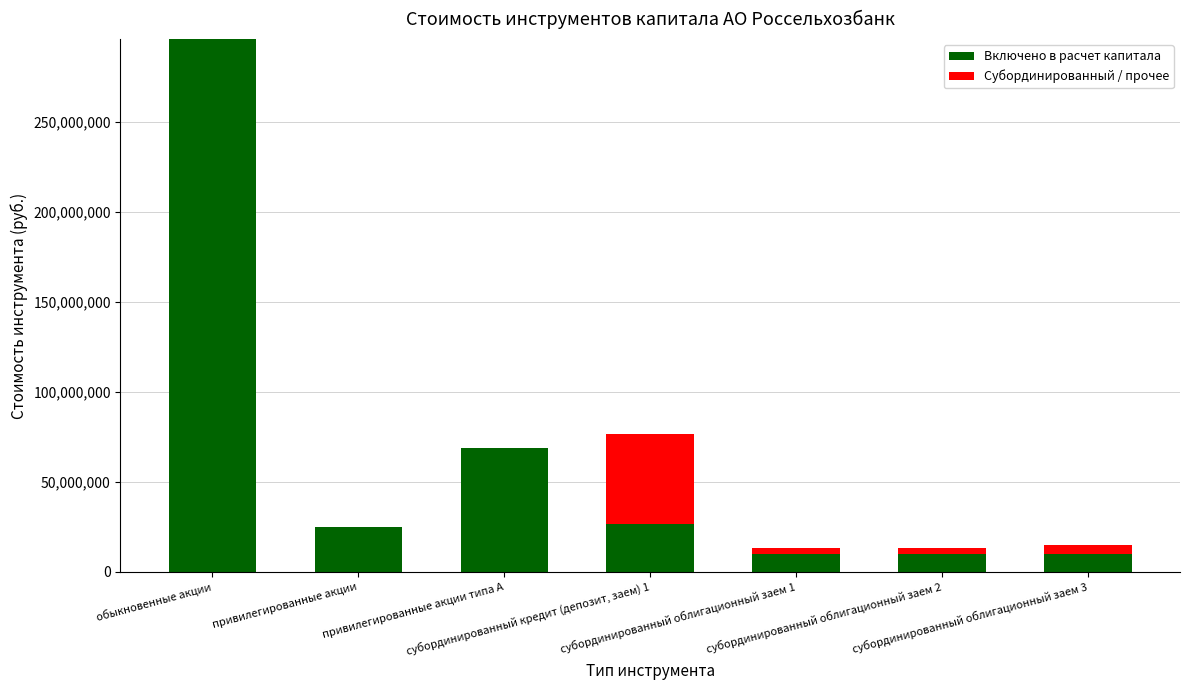

Count the number of data series in this chart.

2